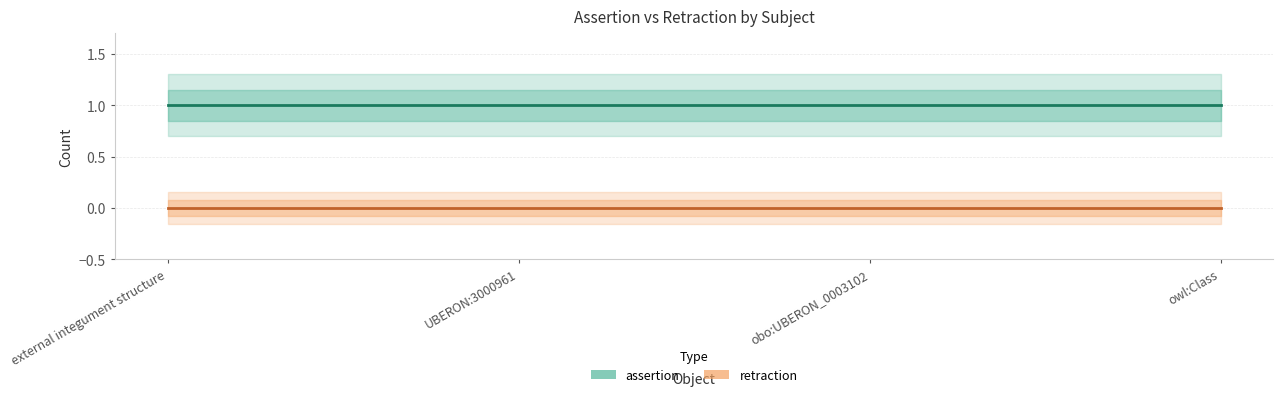

Is it true that retraction equals 0 at external integument structure?

True